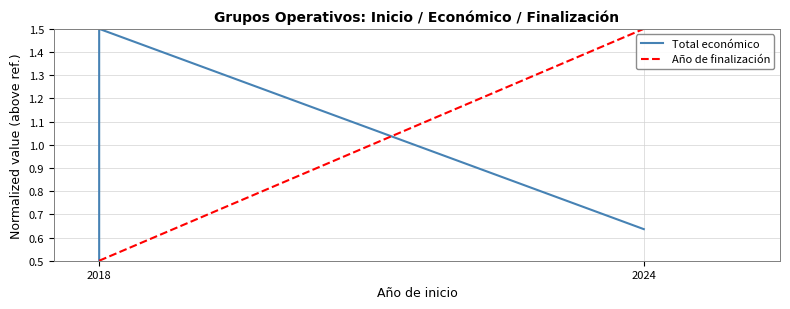

Is the value of Año de finalización at 2018 greater than the value of Total económico at 2018?

No